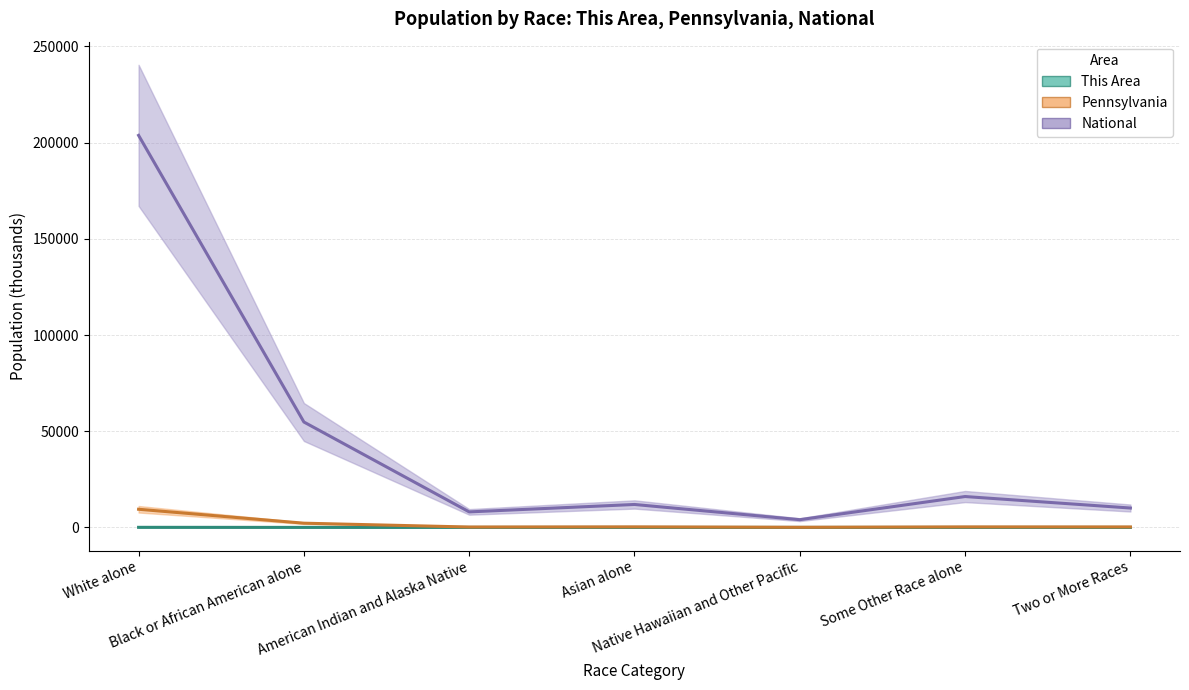

What is the spread (max minus min) of values at White alone?

194352.9